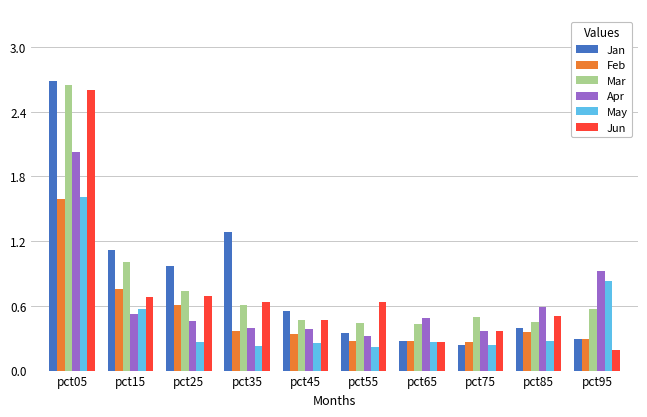

Between pct65 and pct95, which series saw the biggest shift?

May